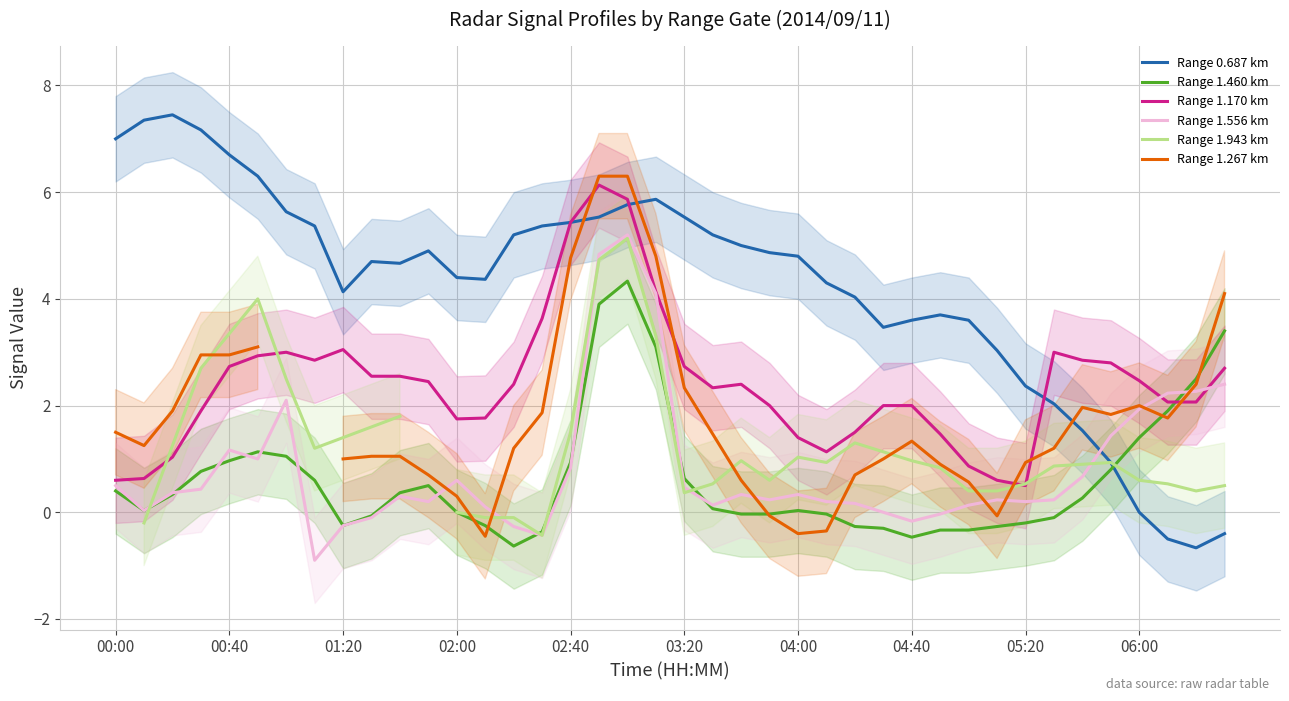

Which series has the largest total across all categories?

Range 0.687 km